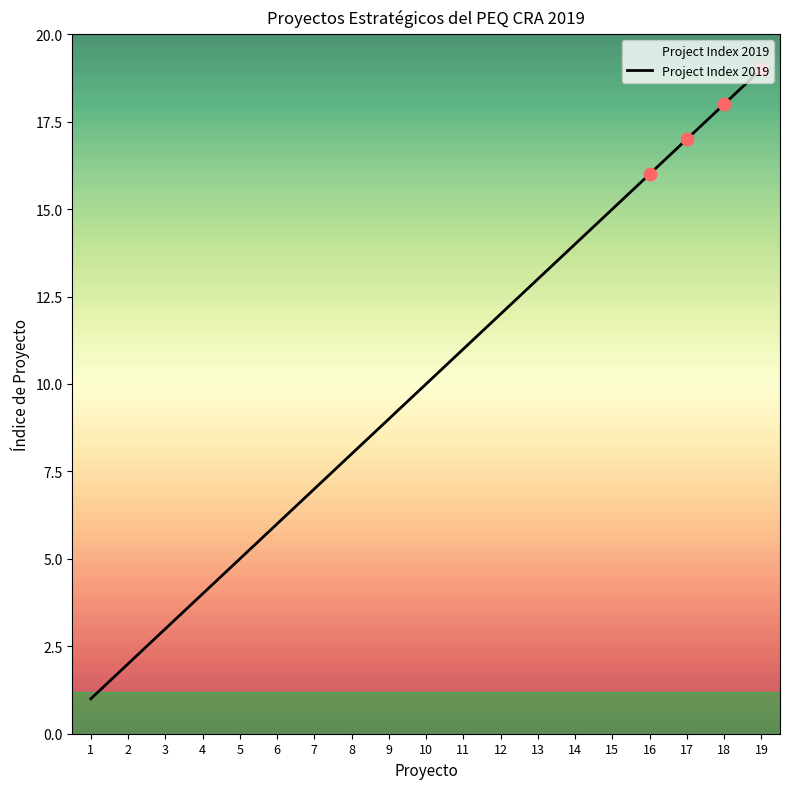

What is the change in value from 1 to 5?

+4